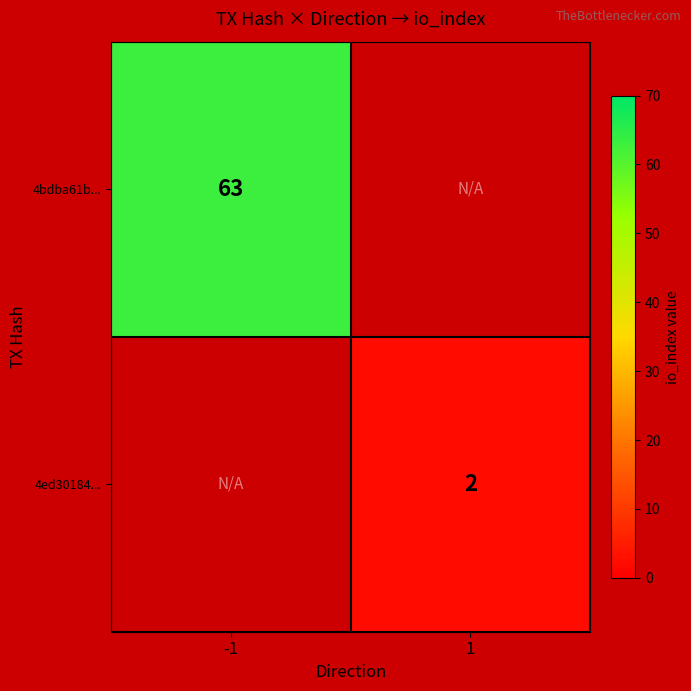

The 4ed30184... series shows 2 at 1. True or false?

True